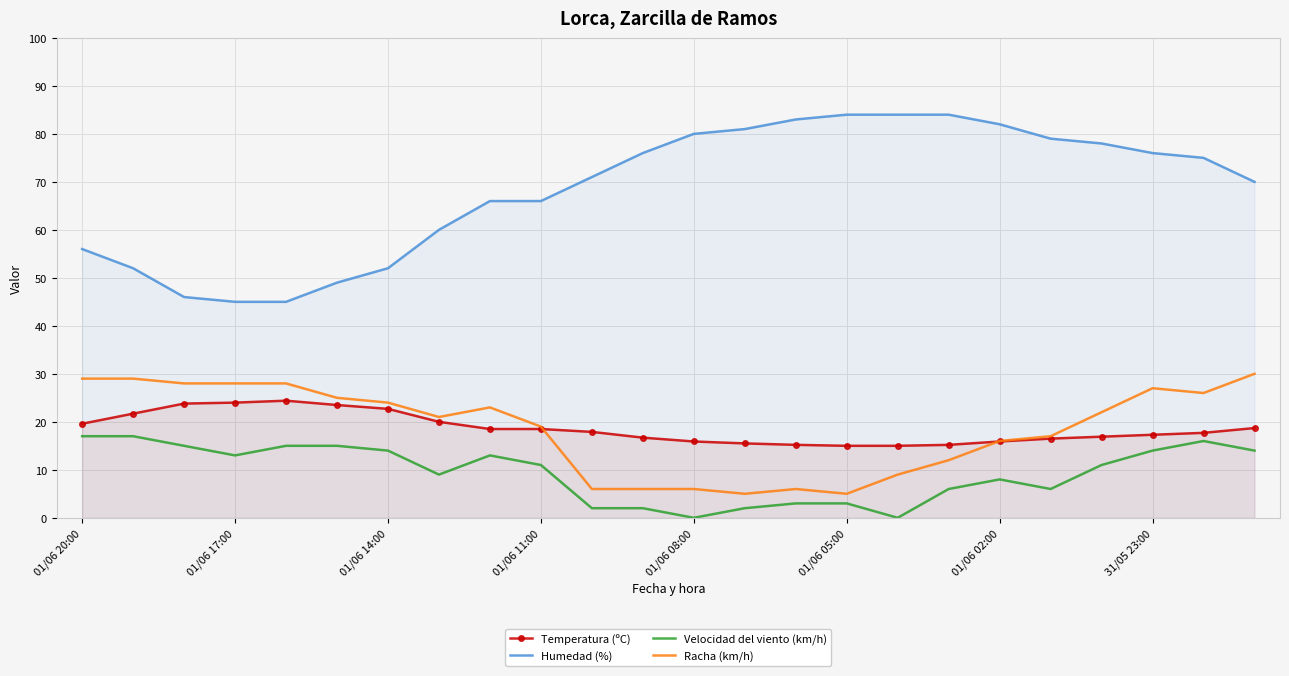

True or false: Temperatura (ºC) has a value of 11.6 at 01/06 11:00.

False